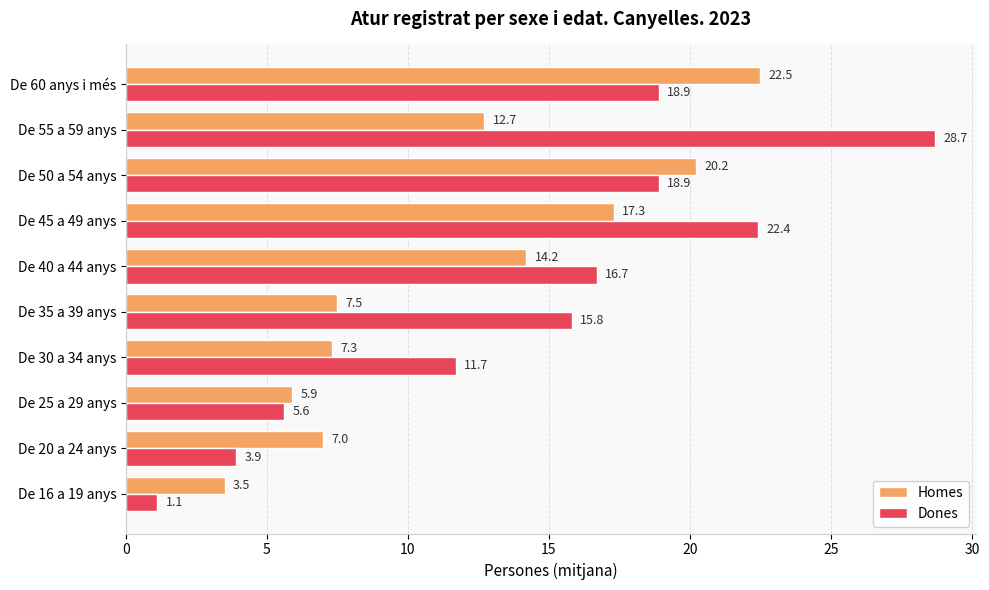

The value of Dones at De 35 a 39 anys is 15.8. True or false?

True